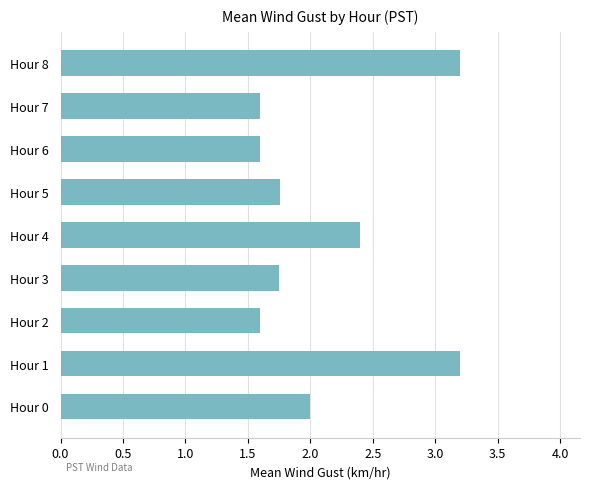

Approximately how many times larger is the value at Hour 0 compared to Hour 3?

1.1